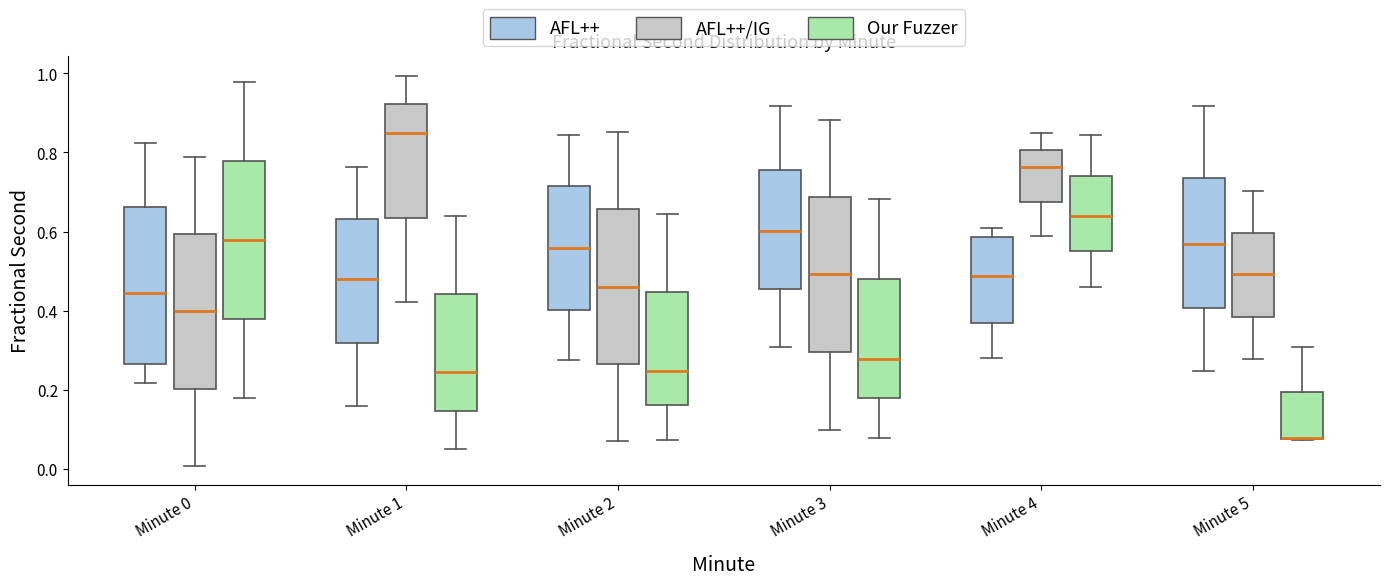

Reading left to right, read every box against the y-axis: the position of its median line, the range the box covers, and the ends of its whiskers. The values are not printed on the chart, so give them approximately, as read against the axis.

Minute 0 (AFL++): median 0.44, box 0.26 to 0.66, whiskers 0.22 to 0.82
Minute 0 (AFL++/IG): median 0.40, box 0.20 to 0.60, whiskers 0.00 to 0.78
Minute 0 (Our Fuzzer): median 0.58, box 0.38 to 0.78, whiskers 0.18 to 0.98
Minute 1 (AFL++): median 0.48, box 0.32 to 0.64, whiskers 0.16 to 0.76
Minute 1 (AFL++/IG): median 0.84, box 0.64 to 0.92, whiskers 0.42 to 1.00
Minute 1 (Our Fuzzer): median 0.24, box 0.14 to 0.44, whiskers 0.04 to 0.64
Minute 2 (AFL++): median 0.56, box 0.40 to 0.72, whiskers 0.28 to 0.84
Minute 2 (AFL++/IG): median 0.46, box 0.26 to 0.66, whiskers 0.08 to 0.86
Minute 2 (Our Fuzzer): median 0.24, box 0.16 to 0.44, whiskers 0.08 to 0.64
Minute 3 (AFL++): median 0.60, box 0.46 to 0.76, whiskers 0.30 to 0.92
Minute 3 (AFL++/IG): median 0.50, box 0.30 to 0.68, whiskers 0.10 to 0.88
Minute 3 (Our Fuzzer): median 0.28, box 0.18 to 0.48, whiskers 0.08 to 0.68
Minute 4 (AFL++): median 0.48, box 0.36 to 0.58, whiskers 0.28 to 0.60
Minute 4 (AFL++/IG): median 0.76, box 0.68 to 0.80, whiskers 0.58 to 0.84
Minute 4 (Our Fuzzer): median 0.64, box 0.54 to 0.74, whiskers 0.46 to 0.84
Minute 5 (AFL++): median 0.56, box 0.40 to 0.74, whiskers 0.24 to 0.92
Minute 5 (AFL++/IG): median 0.50, box 0.38 to 0.60, whiskers 0.28 to 0.70
Minute 5 (Our Fuzzer): median 0.08 (drawn on the box's lower edge), box 0.08 to 0.20, whiskers 0.08 to 0.30